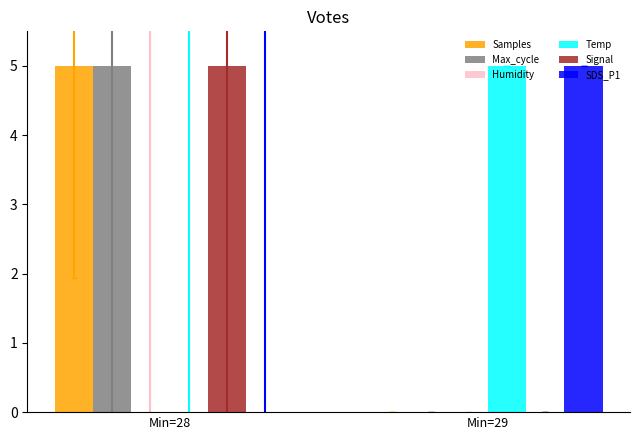

Where is SDS_P1 nearest to the value 2?

Min=28